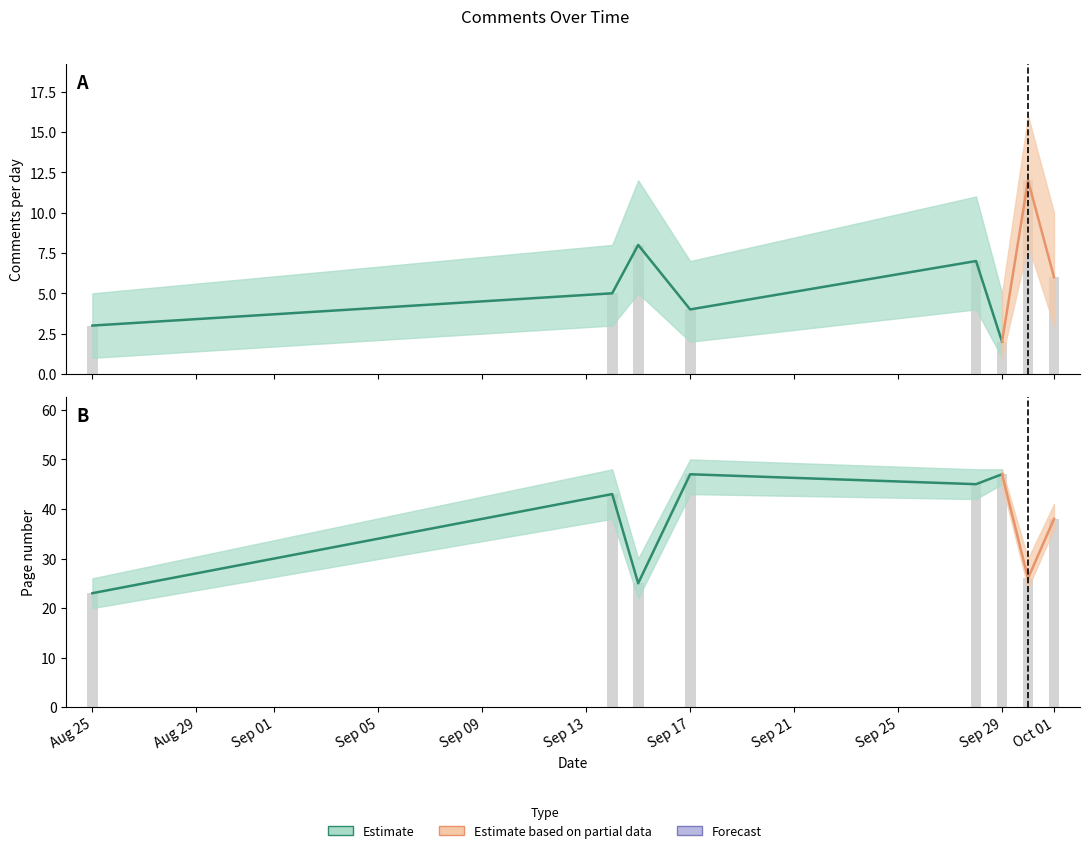

Which has a higher value, 4 or 6?

6